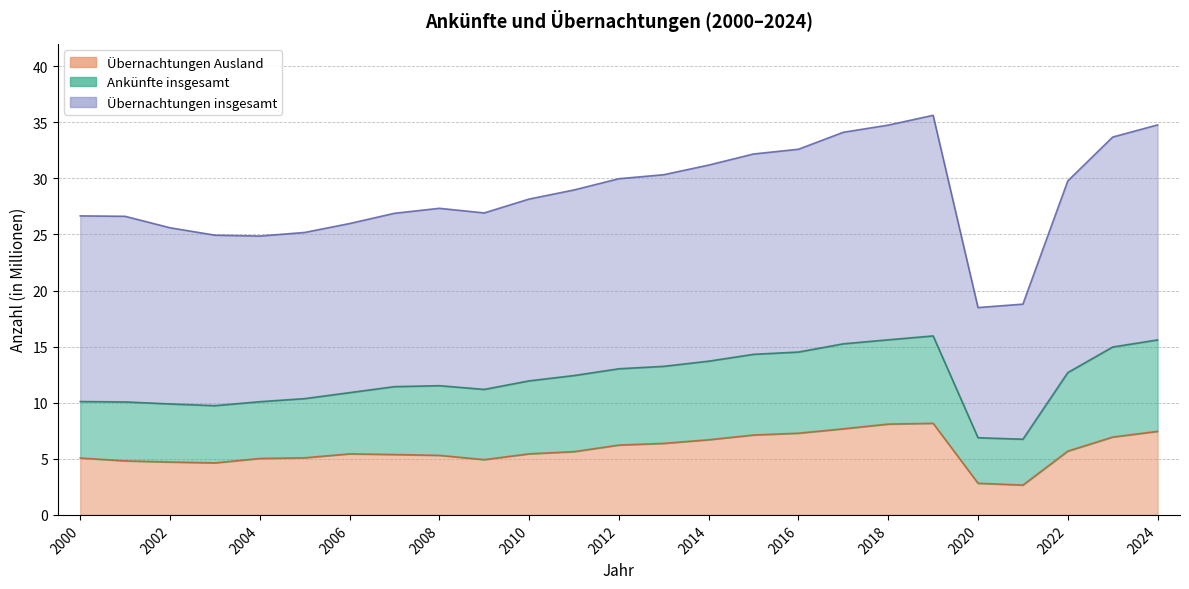

At which label does Übernachtungen Ausland reach its minimum?

2021